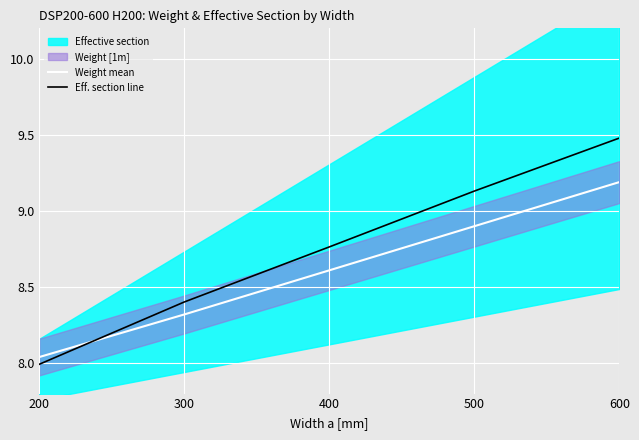

After their last crossing, which series has the higher values: Weight mean or Eff. section line?

Eff. section line